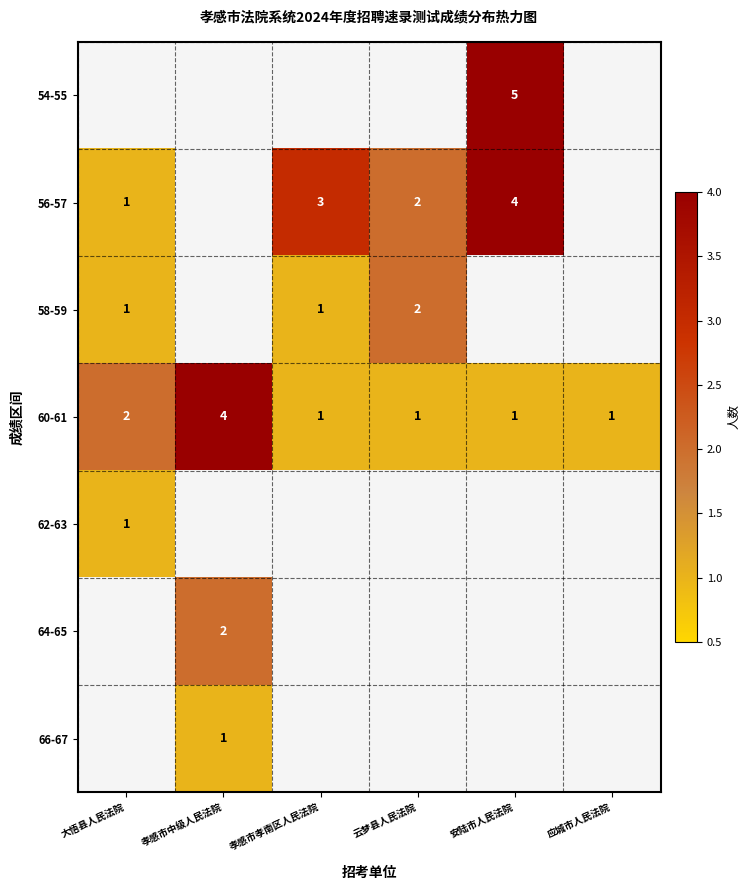

The value of 60-61 at 云梦县人民法院 is 1. True or false?

True